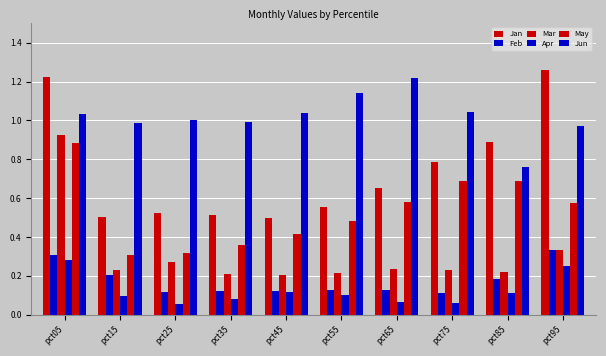

How many bars are there in total?

60